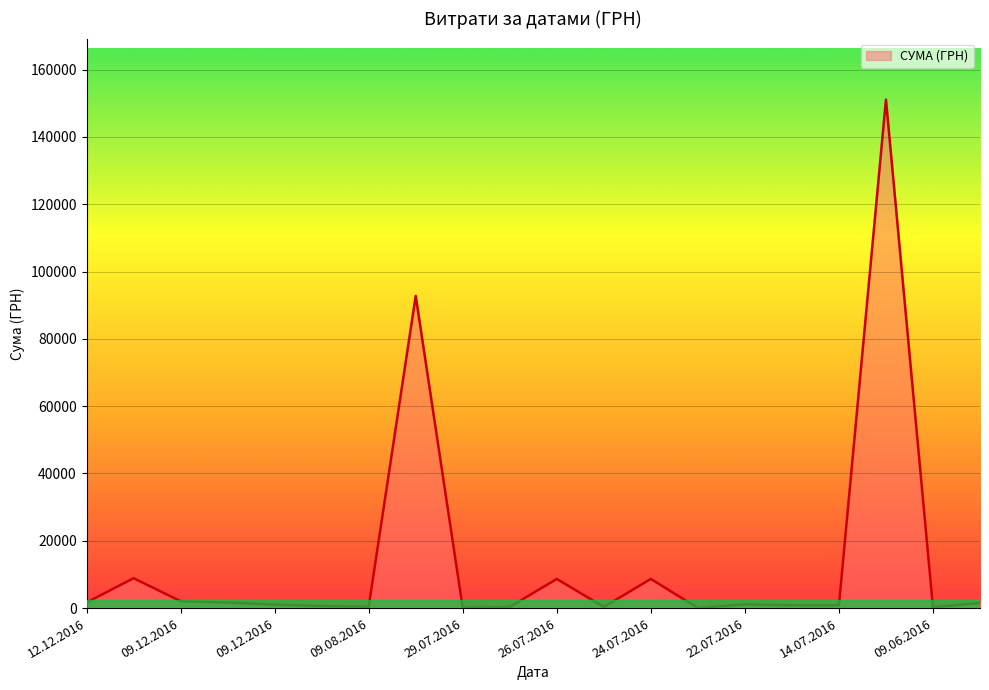

What is the difference between the maximum and minimum values?

151104.7